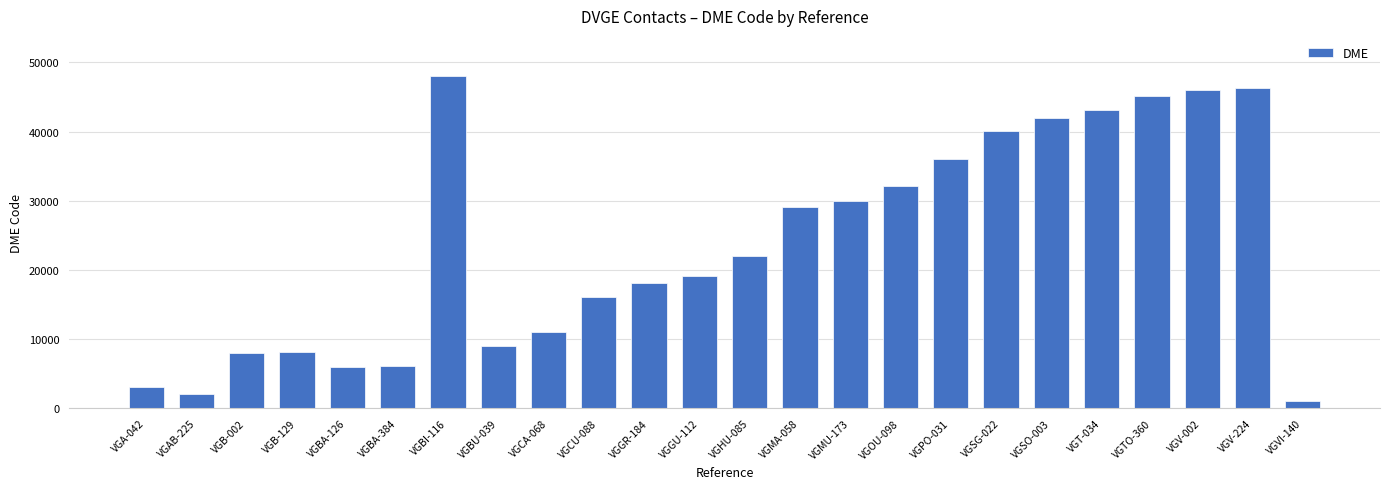

How many series are shown in this chart?

1